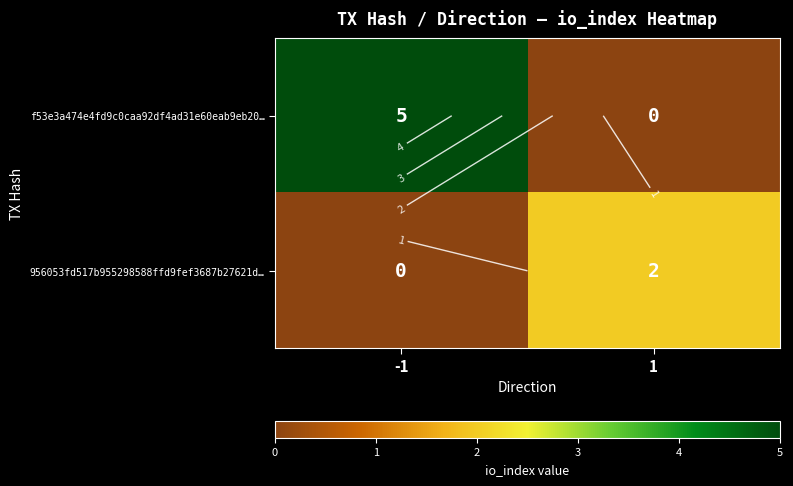

Rank the categories by 956053fd517b955298588ffd9fef3687b27621d… value from lowest to highest.

-1, 1